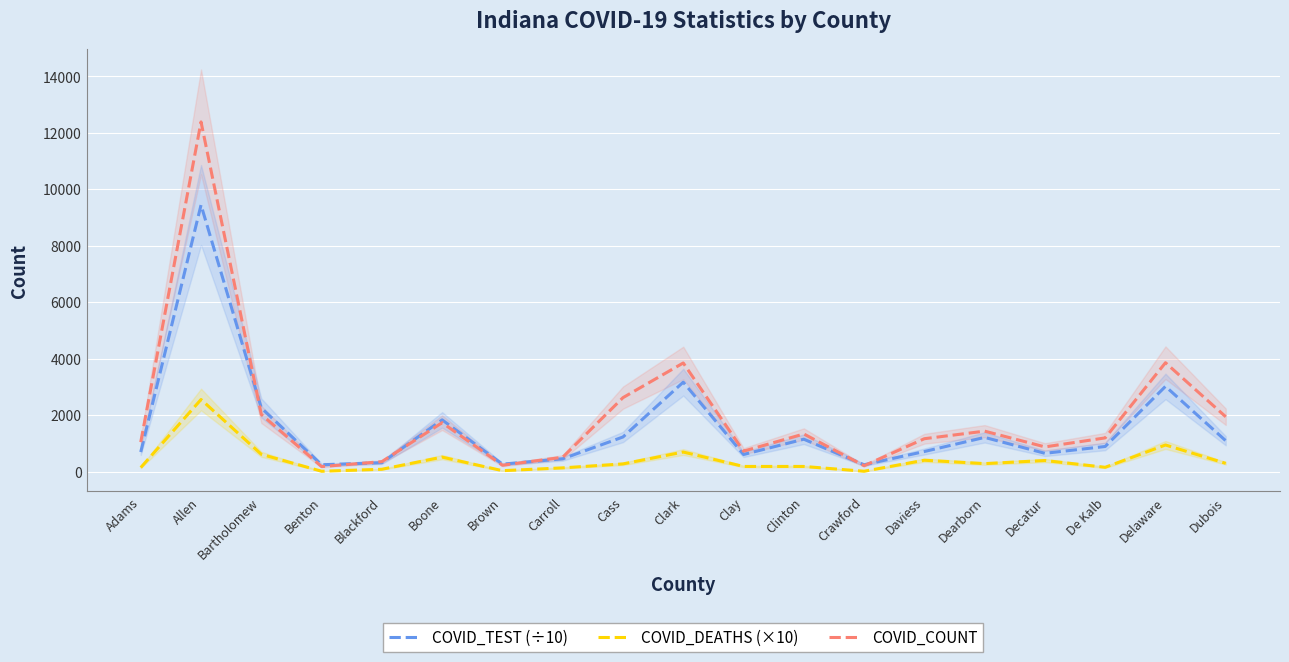

The COVID_DEATHS (×10) series shows 280.0 at Dearborn. True or false?

True